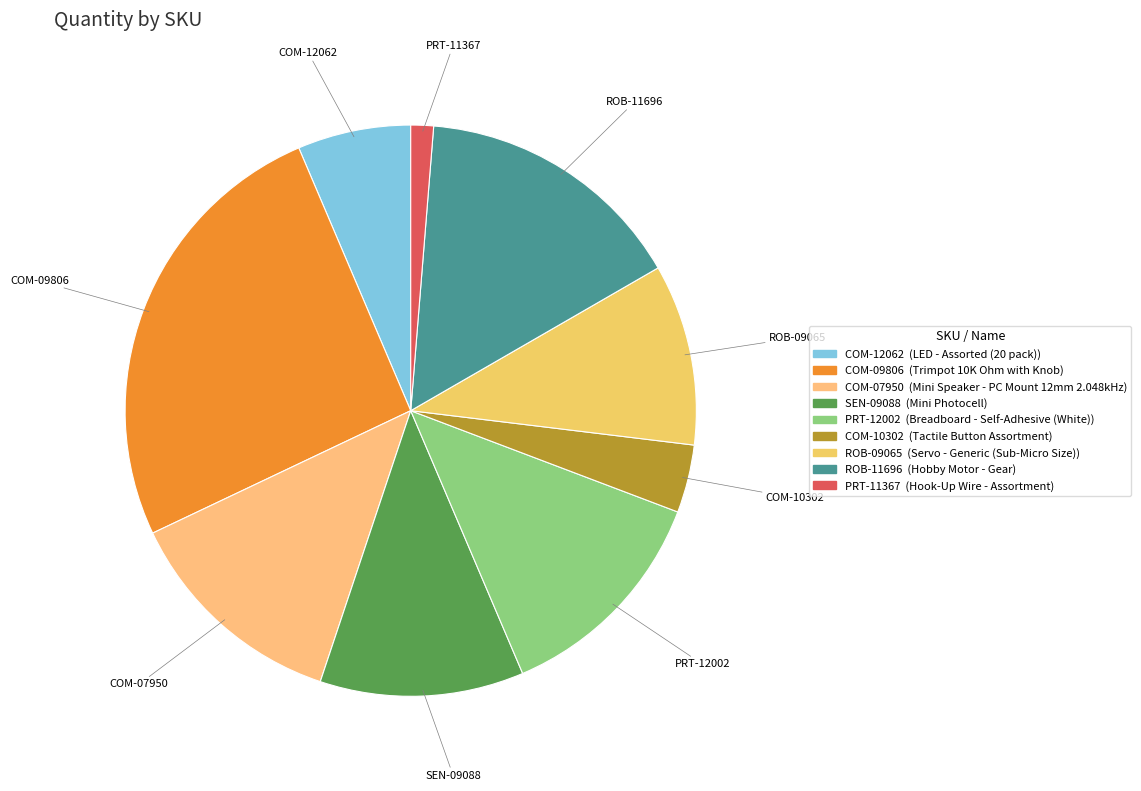

What is the ratio of the value at ROB-11696 to the value at COM-07950?

1.2